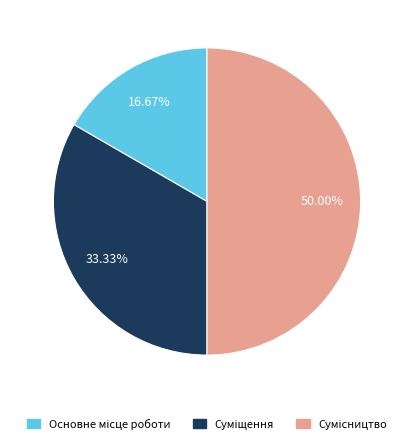

Does any single category account for the majority?

No